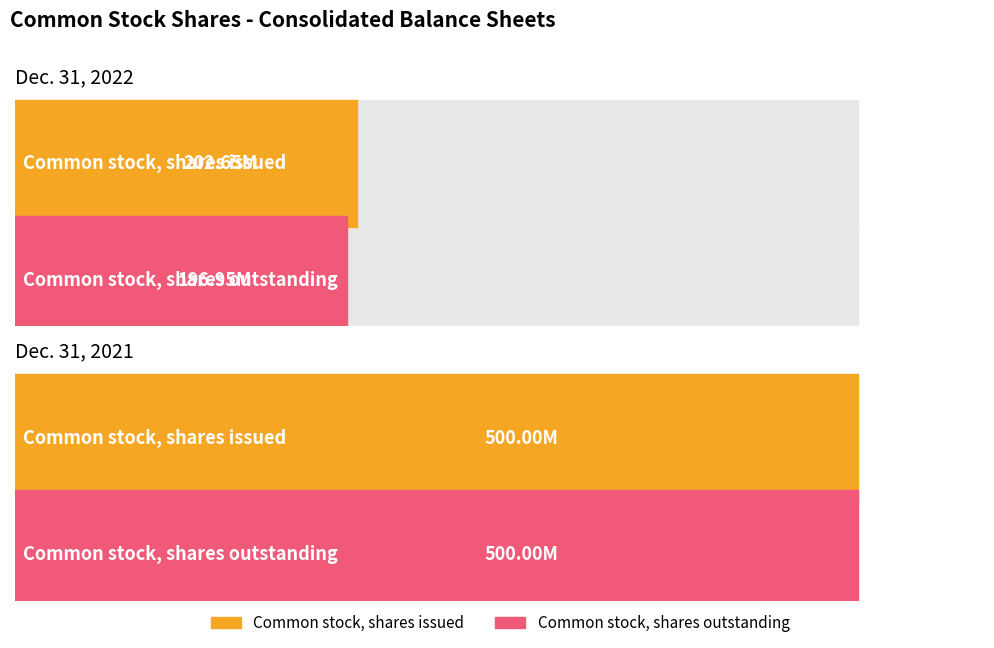

True or false: Dec. 31, 2022 has a value of 324701298 at Common stock, shares outstanding.

False